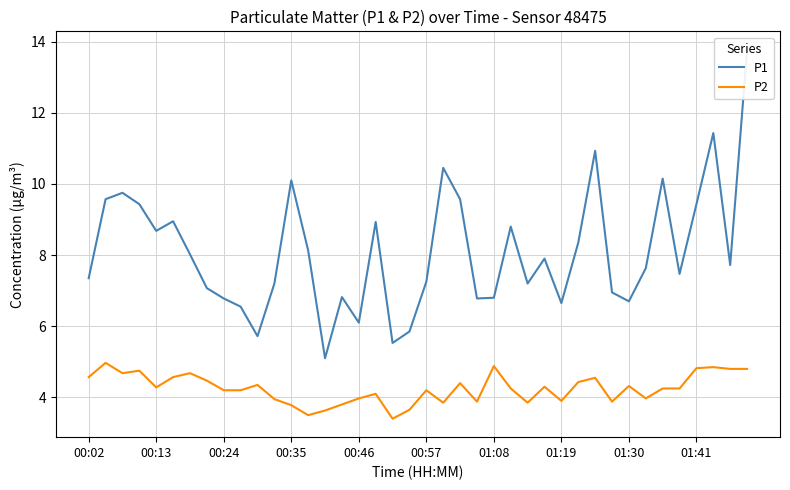

Is it true that P2 equals 6.9 at 01:41?

False